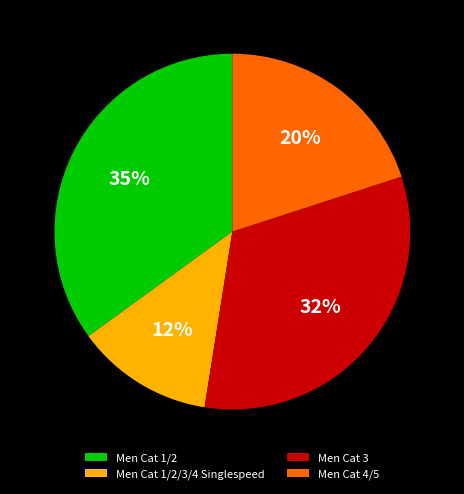

Which has a higher value, Men Cat 3 or Men Cat 4/5?

Men Cat 3